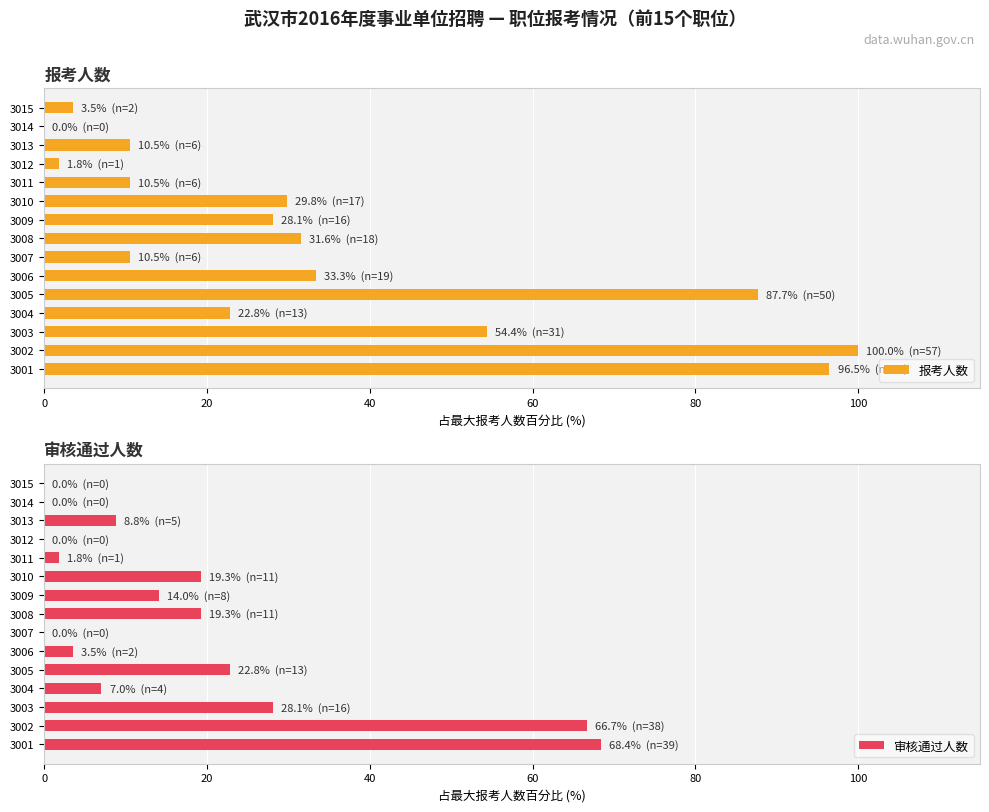

How many values in the 审核通过人数 series exceed 8?

8